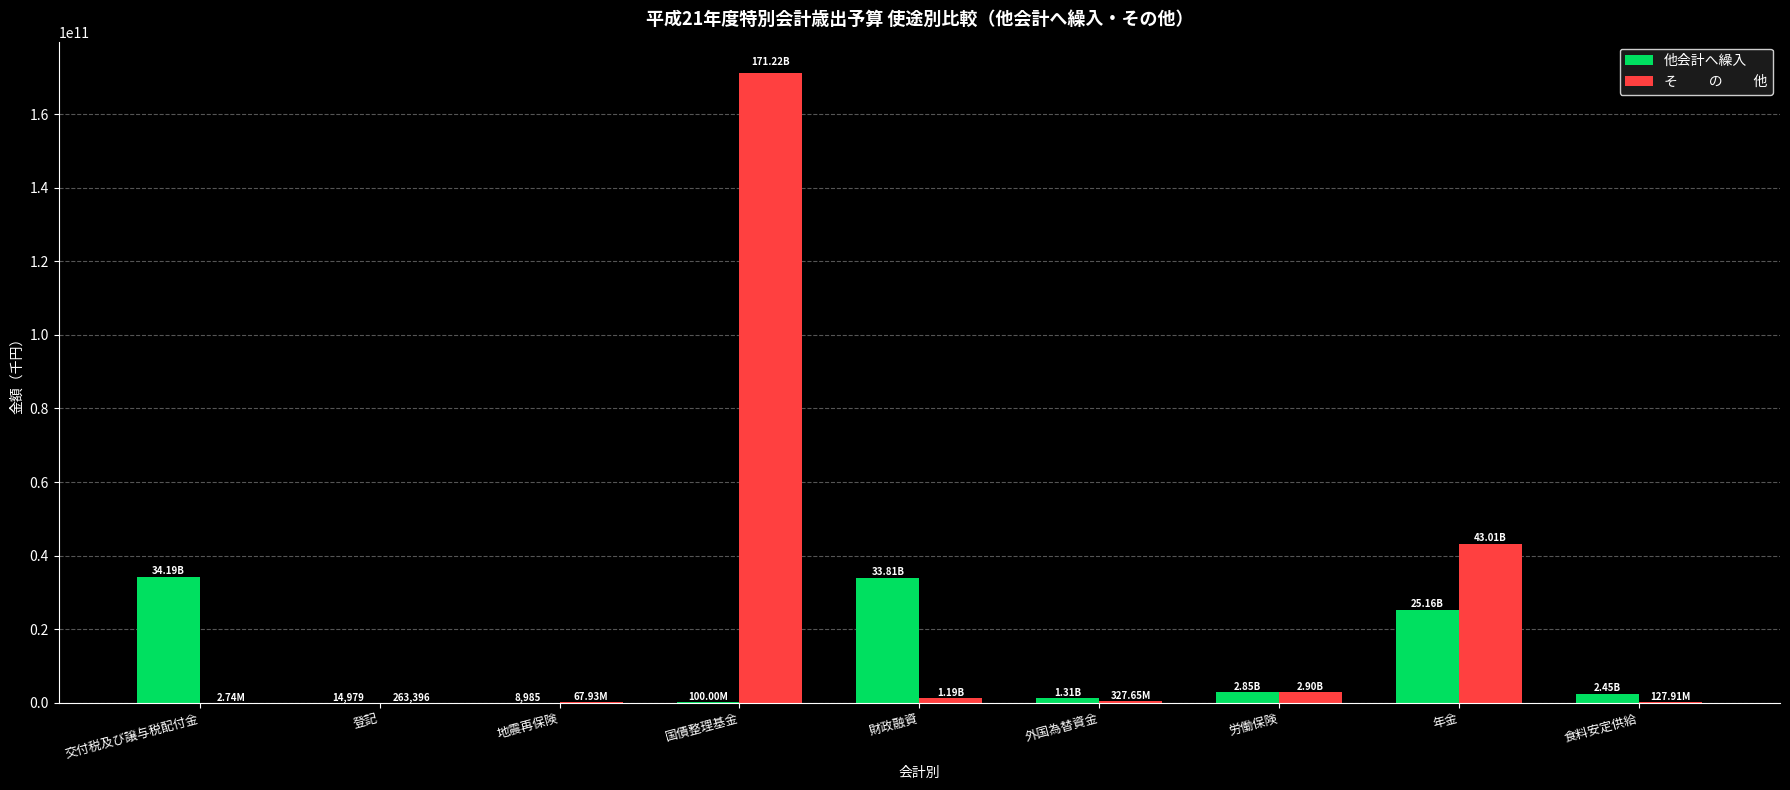

At which category is the sum across all series the highest?

国債整理基金